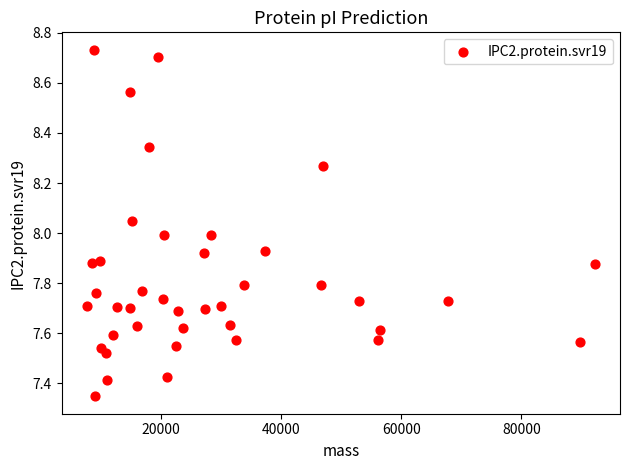

What is the range of X values (max minus min)?

84531.3